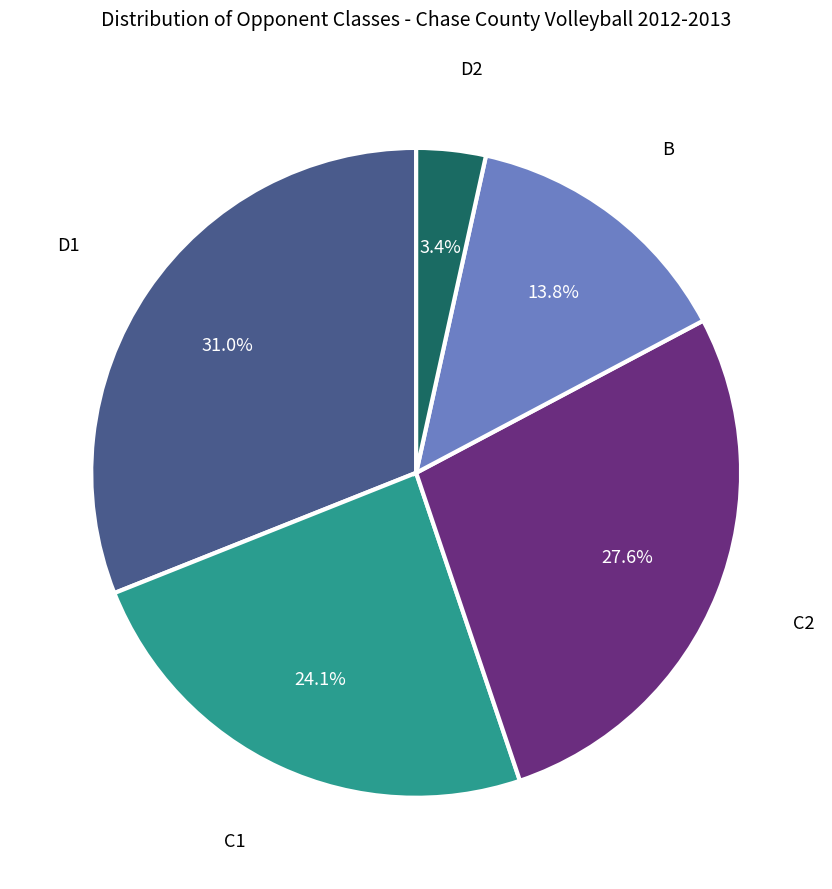

Which slice is the smallest?

D2